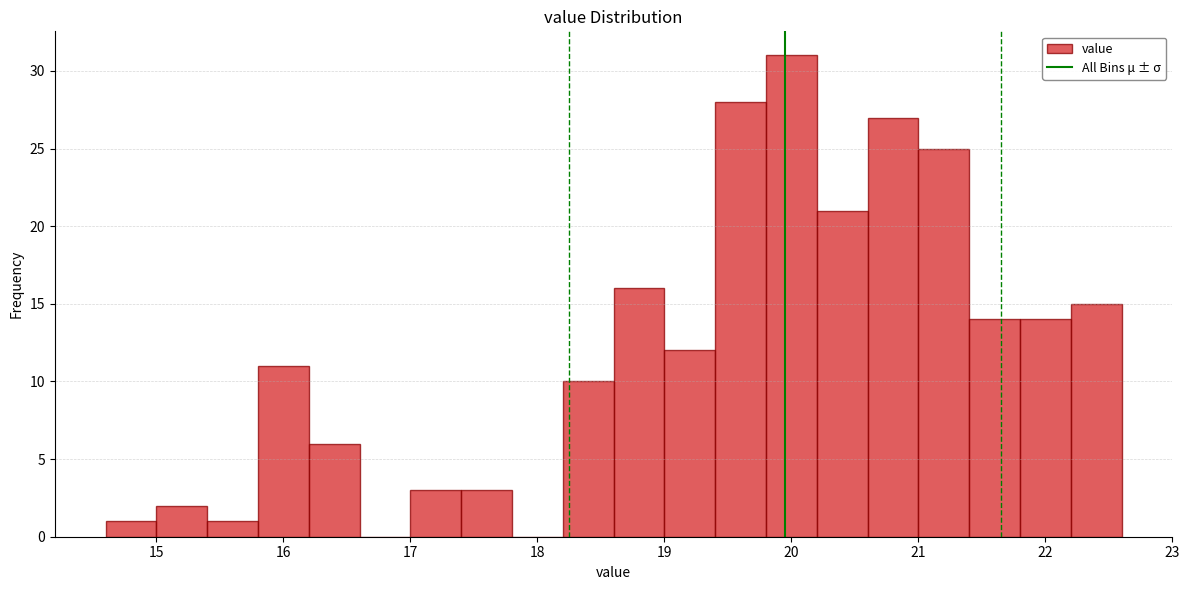

Which range on the x-axis has the tallest bar?

19.8 to 20.2